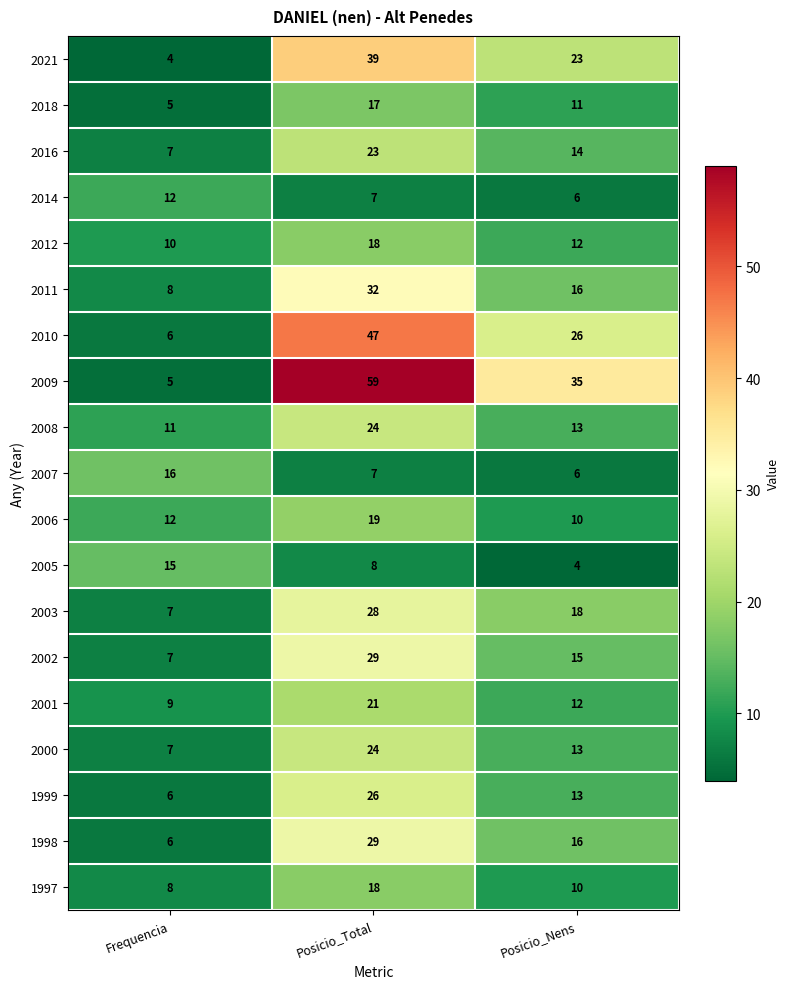

What is the total value across all series at Posicio_Nens?

273